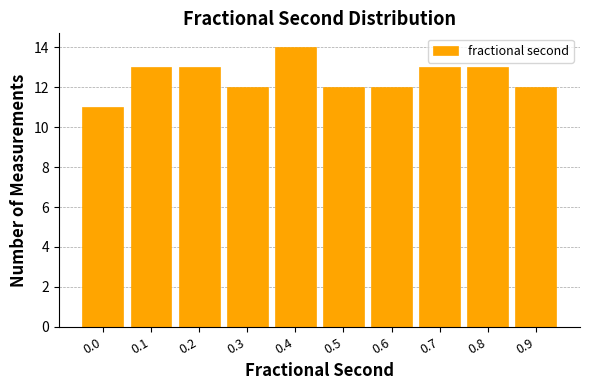

Reading right to left, transcribe all the data shown in this chart.

12	13	13	12	12	14	12	13	13	11